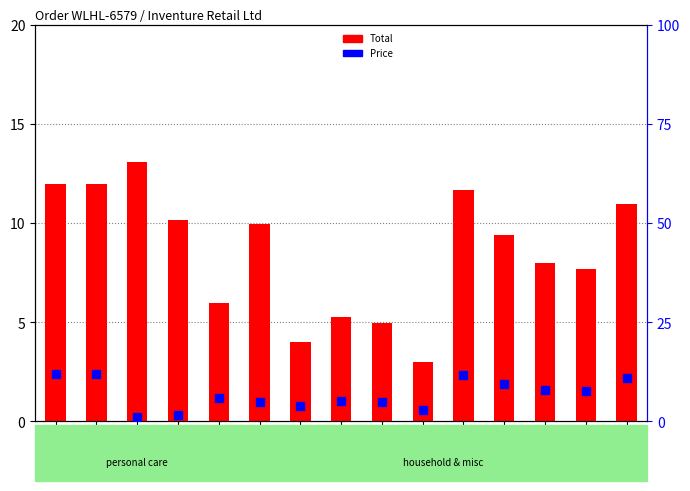

Which series has the largest range (max minus min)?

Price